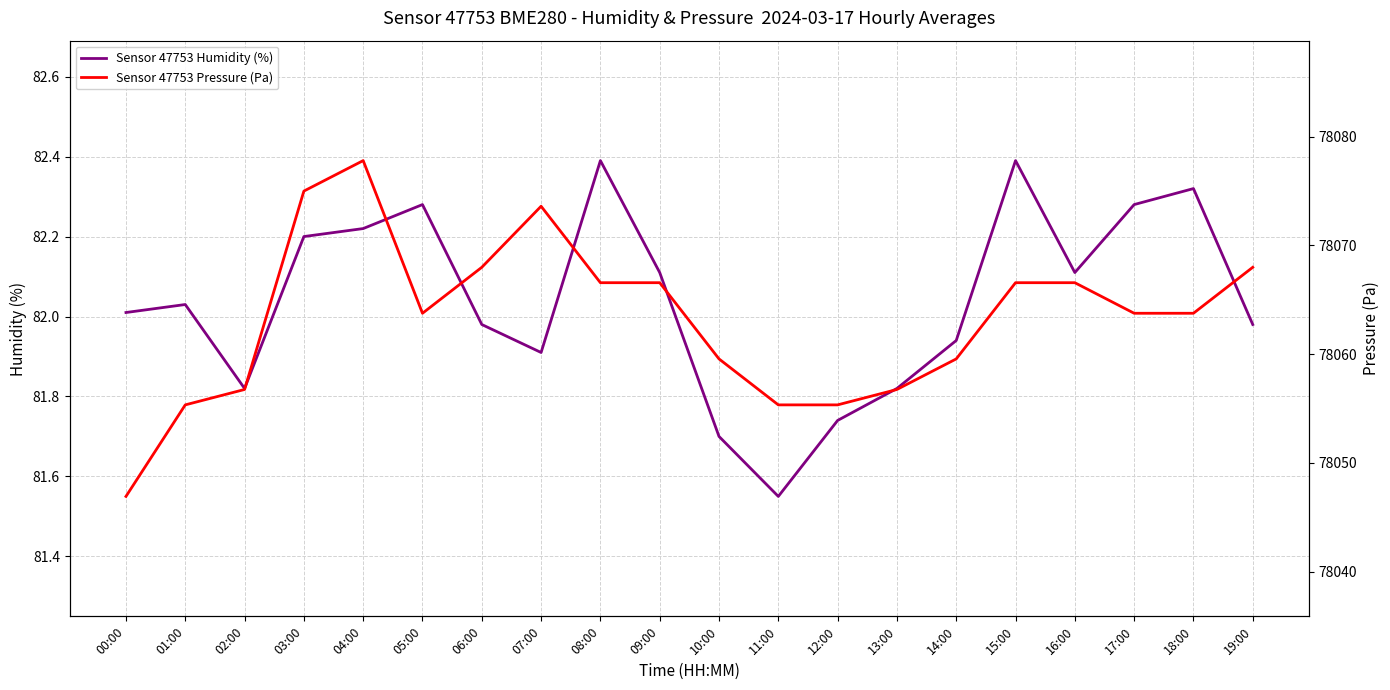

Where does the Sensor 47753 Pressure (Pa) series first go above 82?

03:00